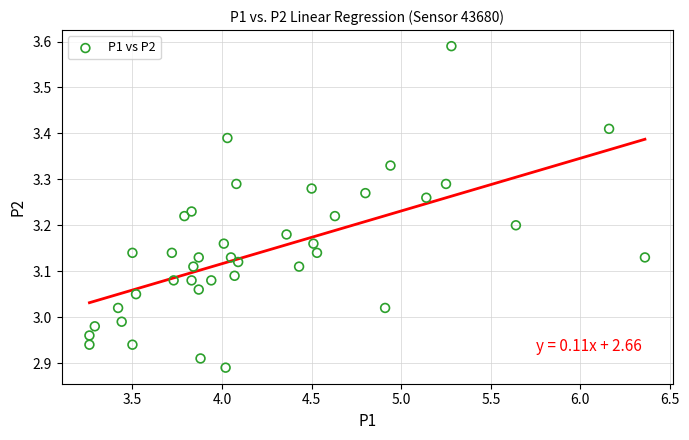

What is the range of Y values (max minus min)?

0.7